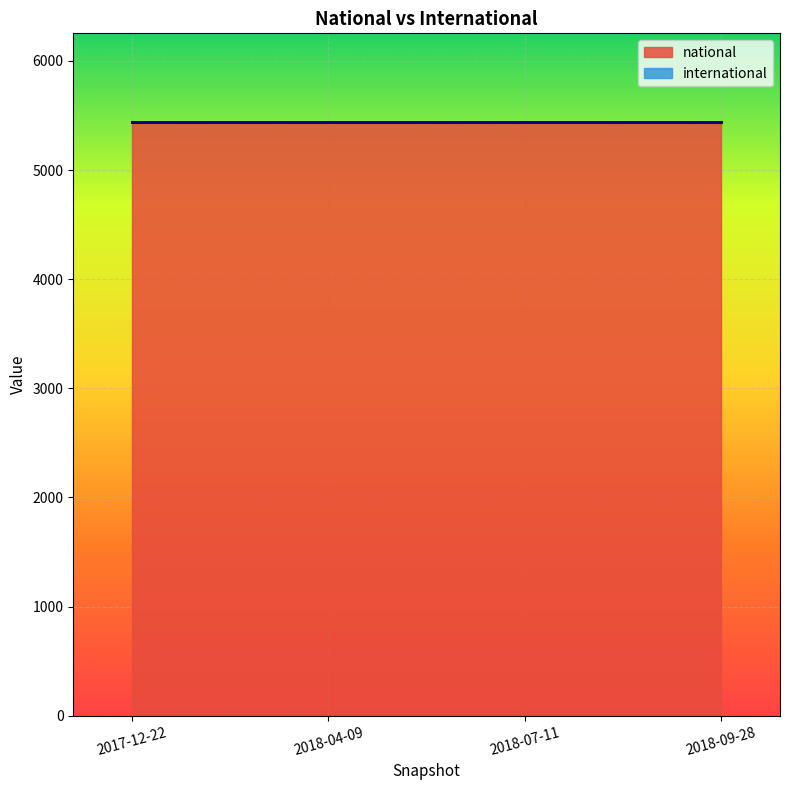

What position from the left is 2018-04-09?

2